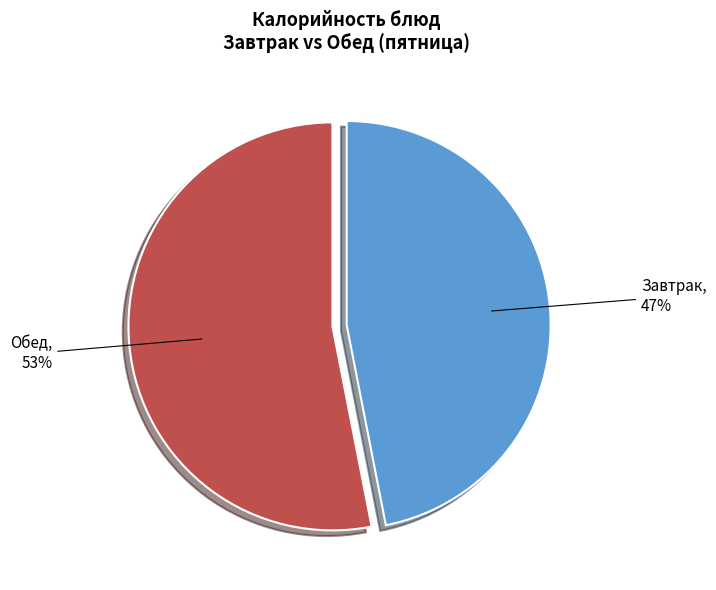

To the nearest percent, what is the difference between the largest and smallest slice percentages?

6%